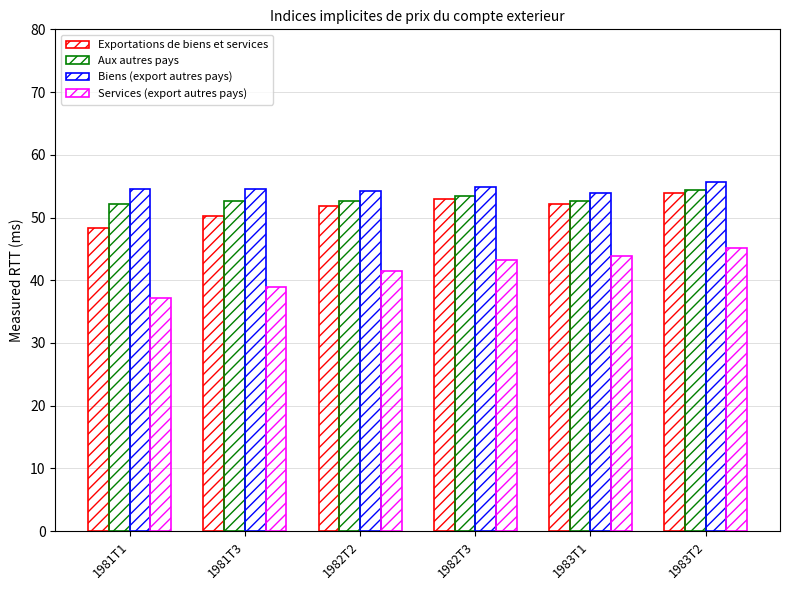

How many bars are there in total?

24